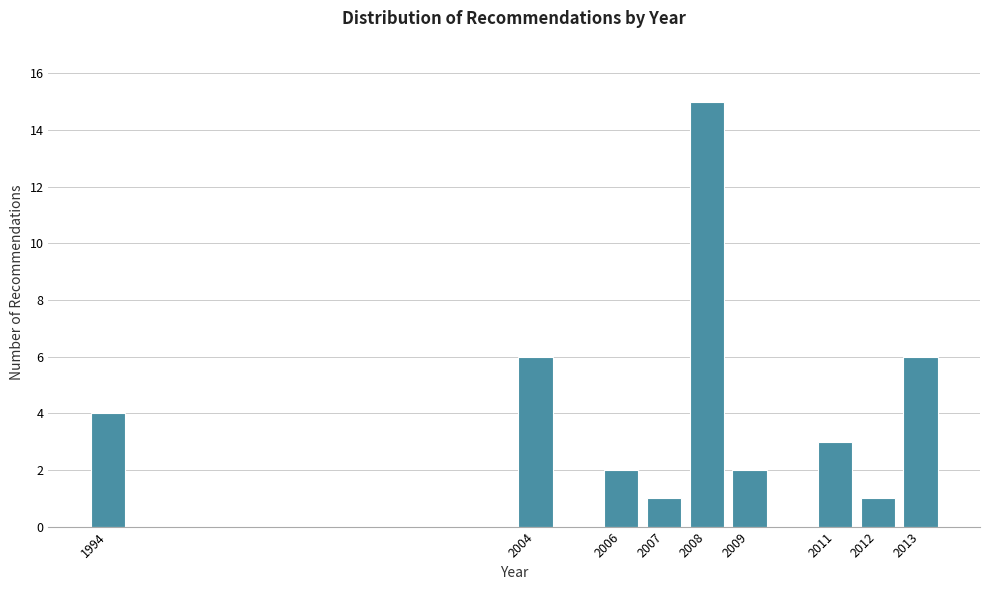

Reading left to right, list every bar in this chart as the range it spans on the x-axis followed by its height. The values are not printed on the chart, so give them approximately, as read against the axis.

1993.5 to 1994.5: 4
1994.5 to 1995.5: 0
1995.5 to 1996.5: 0
1996.5 to 1997.5: 0
1997.5 to 1998.5: 0
1998.5 to 1999.5: 0
1999.5 to 2000.5: 0
2000.5 to 2001.5: 0
2001.5 to 2002.5: 0
2002.5 to 2003.5: 0
2003.5 to 2004.5: 6
2004.5 to 2005.5: 0
2005.5 to 2006.5: 2
2006.5 to 2007.5: 1
2007.5 to 2008.5: 15
2008.5 to 2009.5: 2
2009.5 to 2010.5: 0
2010.5 to 2011.5: 3
2011.5 to 2012.5: 1
2012.5 to 2013.5: 6